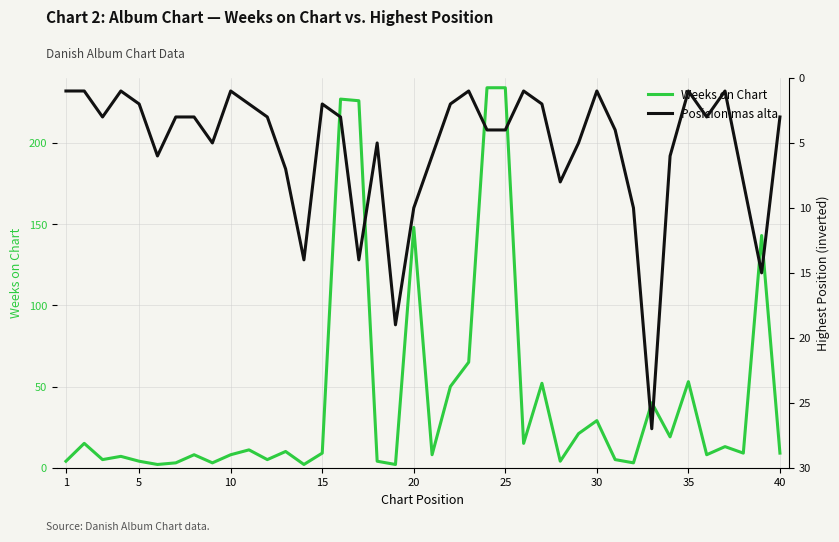

Does the chart have visible grid lines?

Yes